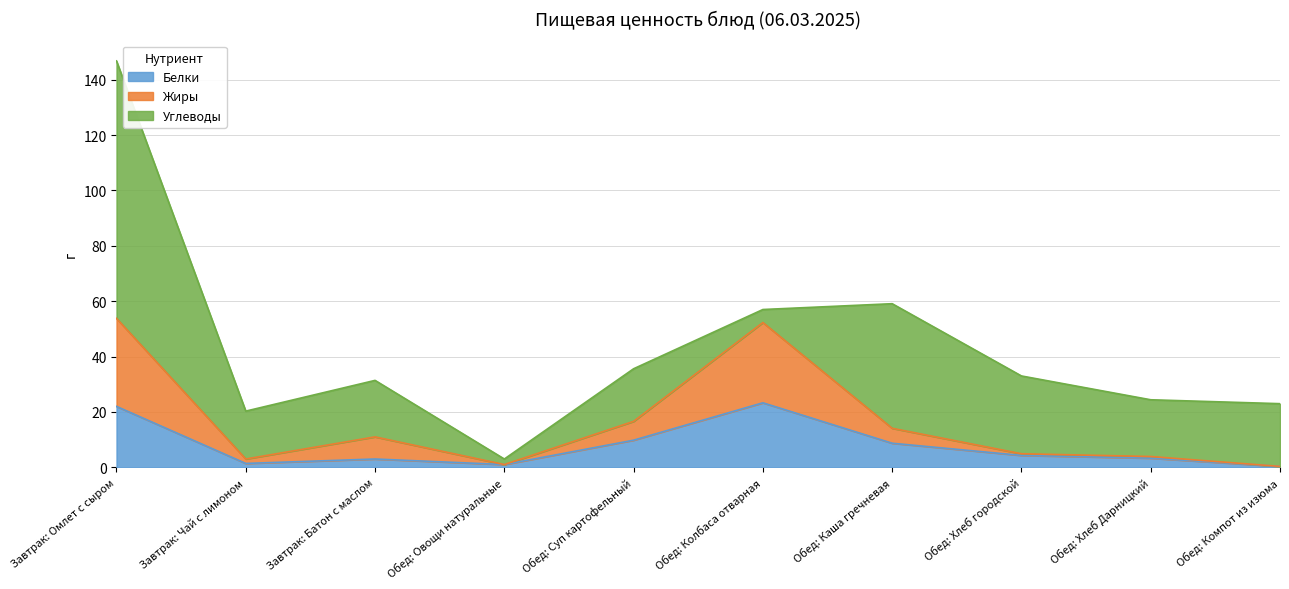

What is the highest value of the Белки series?

23.3